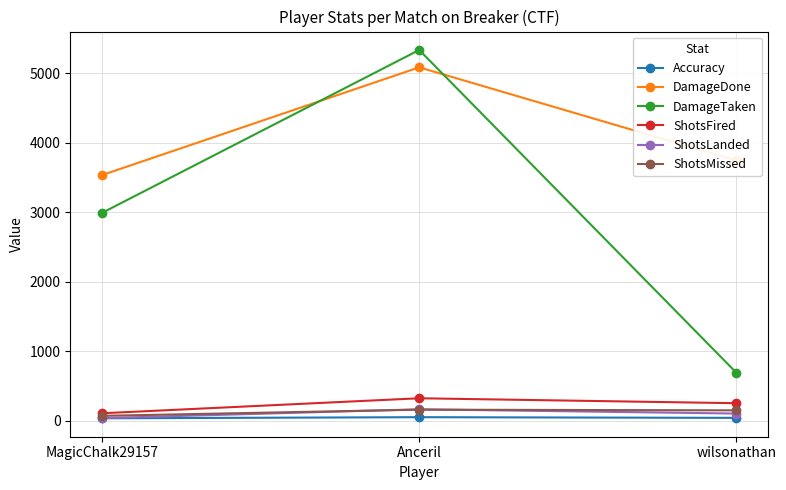

The DamageDone series shows 985.8 at wilsonathan. True or false?

False